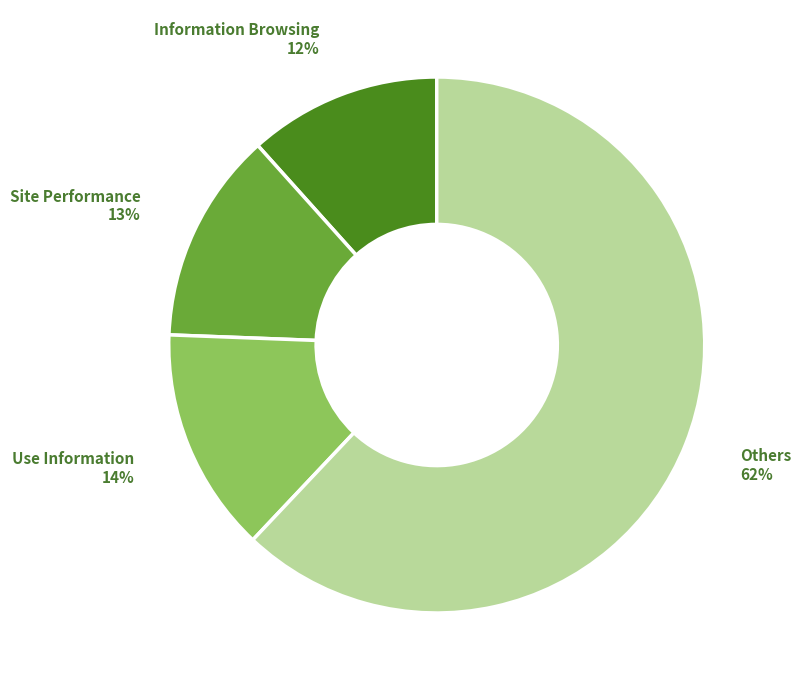

Is there any slice that represents more than half of the pie?

Yes